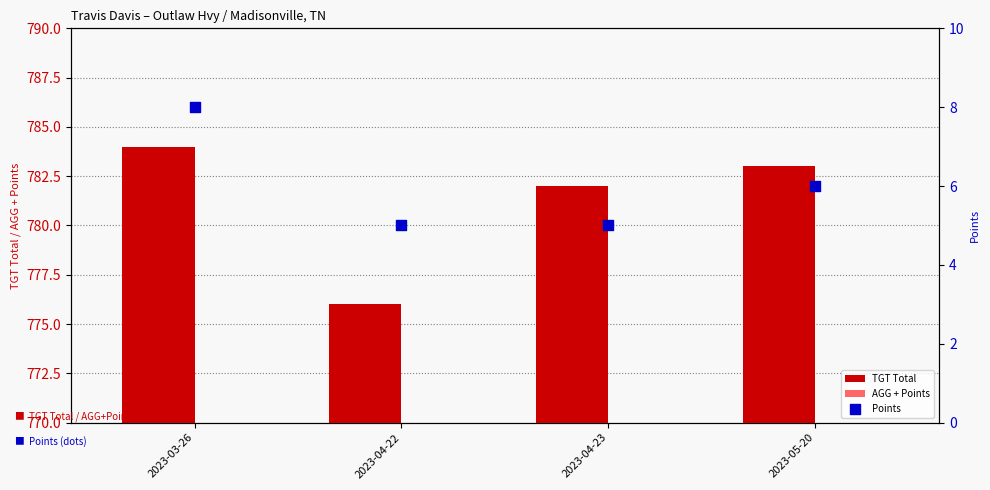

Which series contains the lowest Y value?

Points